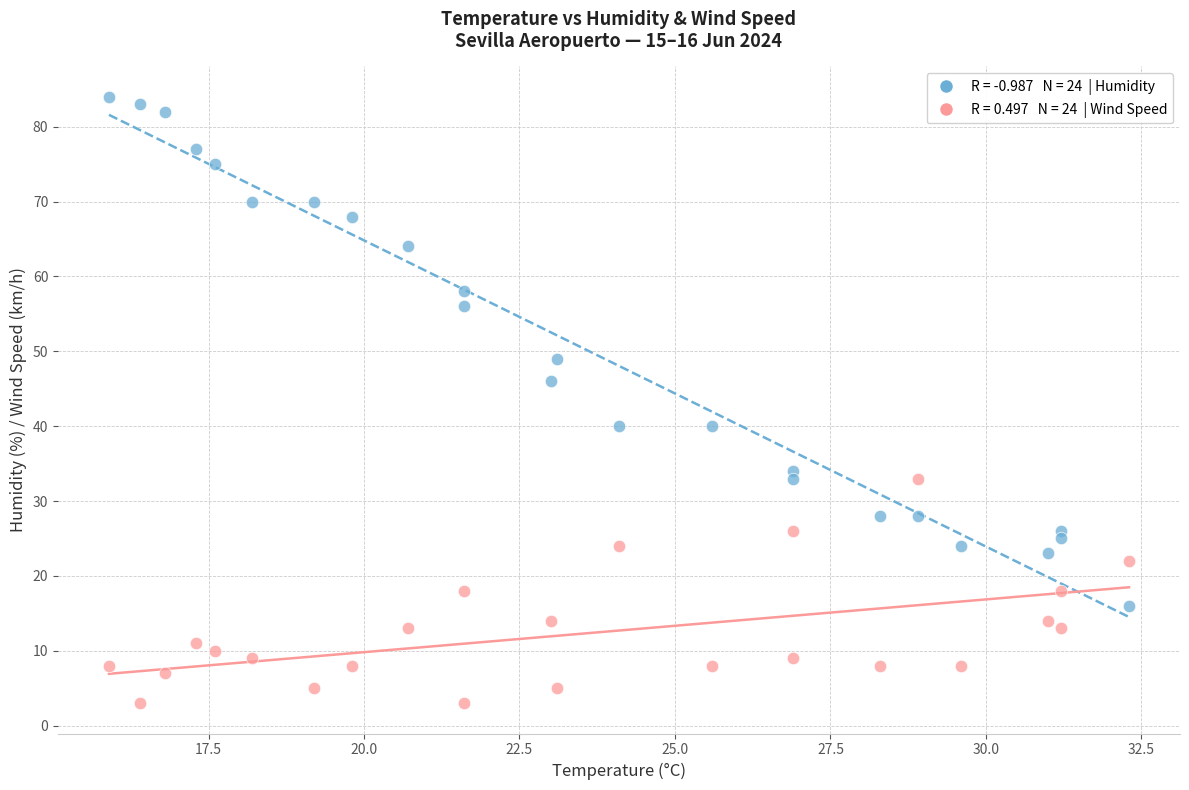

Across all data points, what is the range of Y values (max minus min)?

81